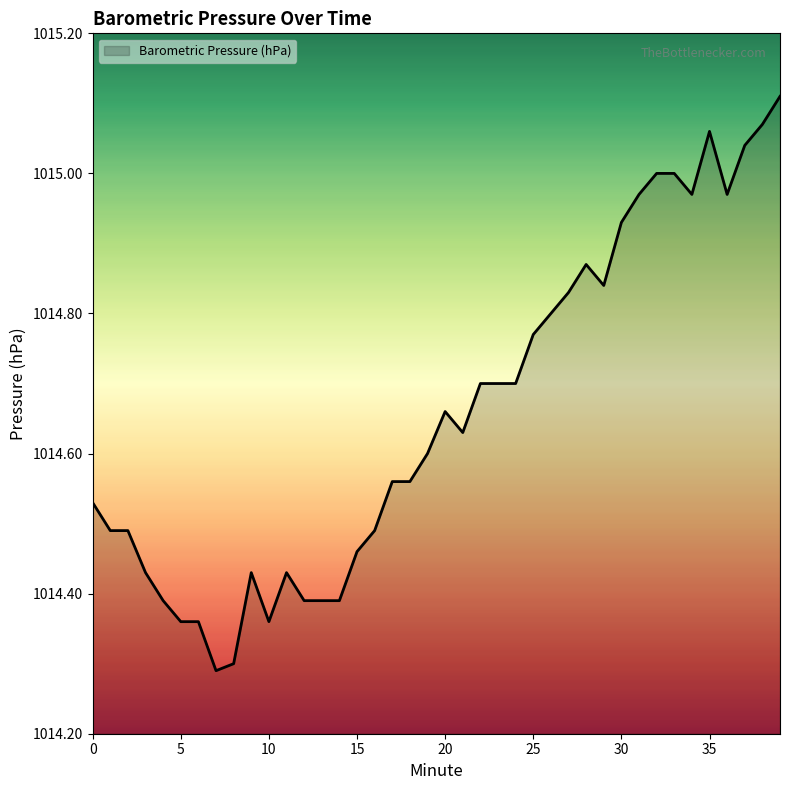

What is the minimum value shown in the chart?

1014.3